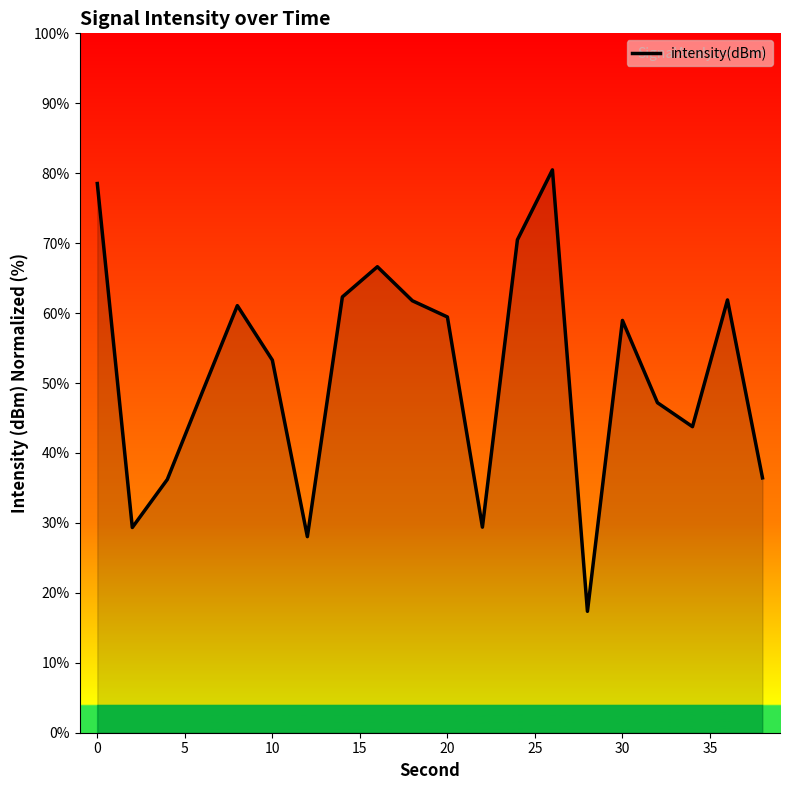

What is the maximum value shown in the chart?

80.5